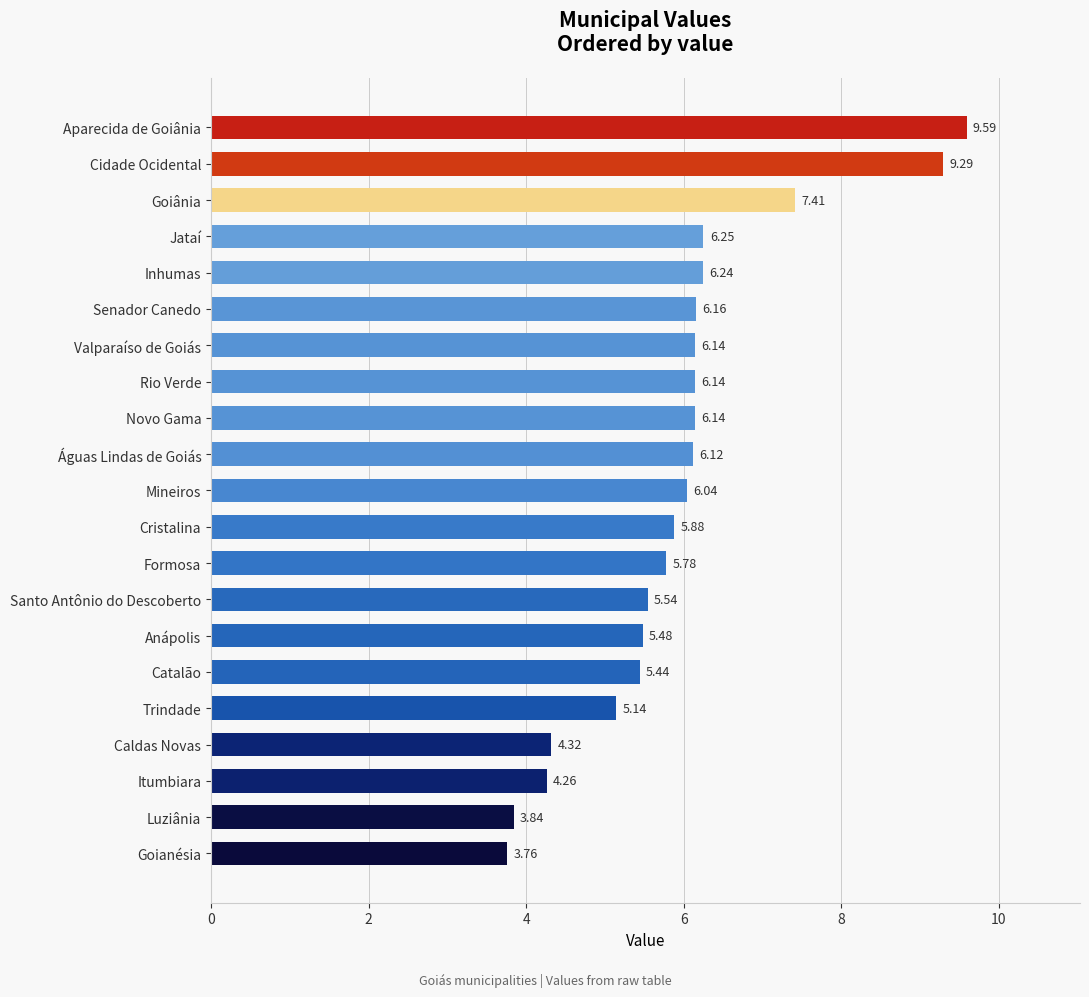

Are the bars grouped side by side (vs. stacked)?

No